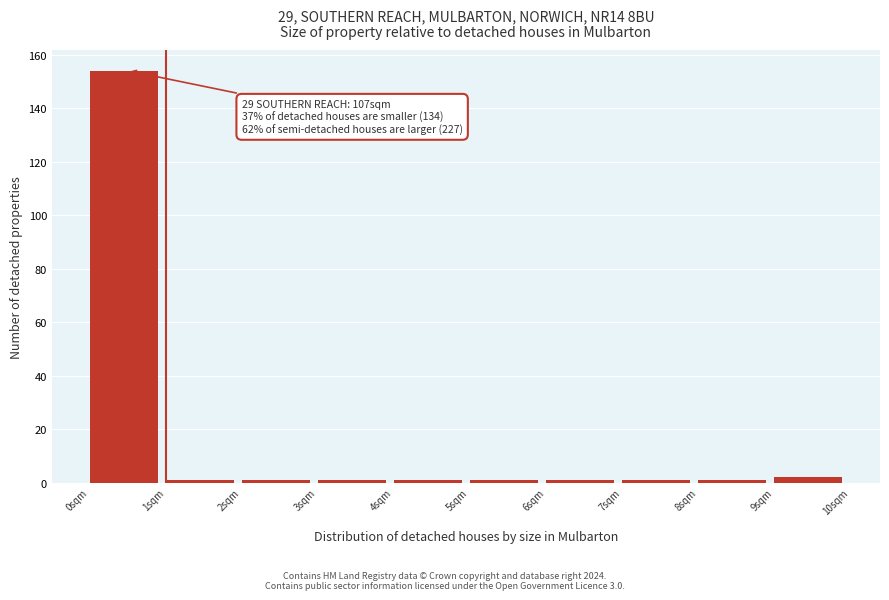

Which range on the x-axis has the tallest bar?

0 to 1